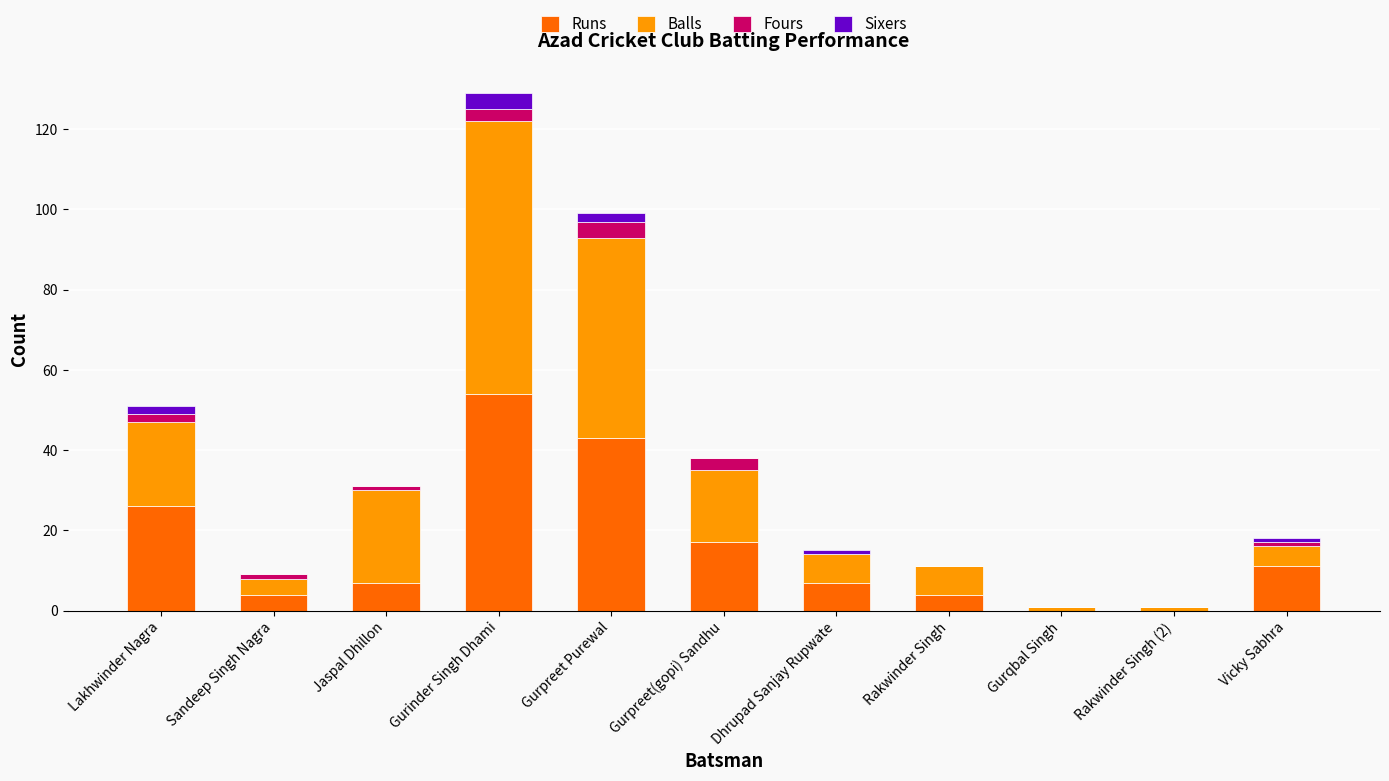

At which category is the sum across all series the highest?

Gurinder Singh Dhami